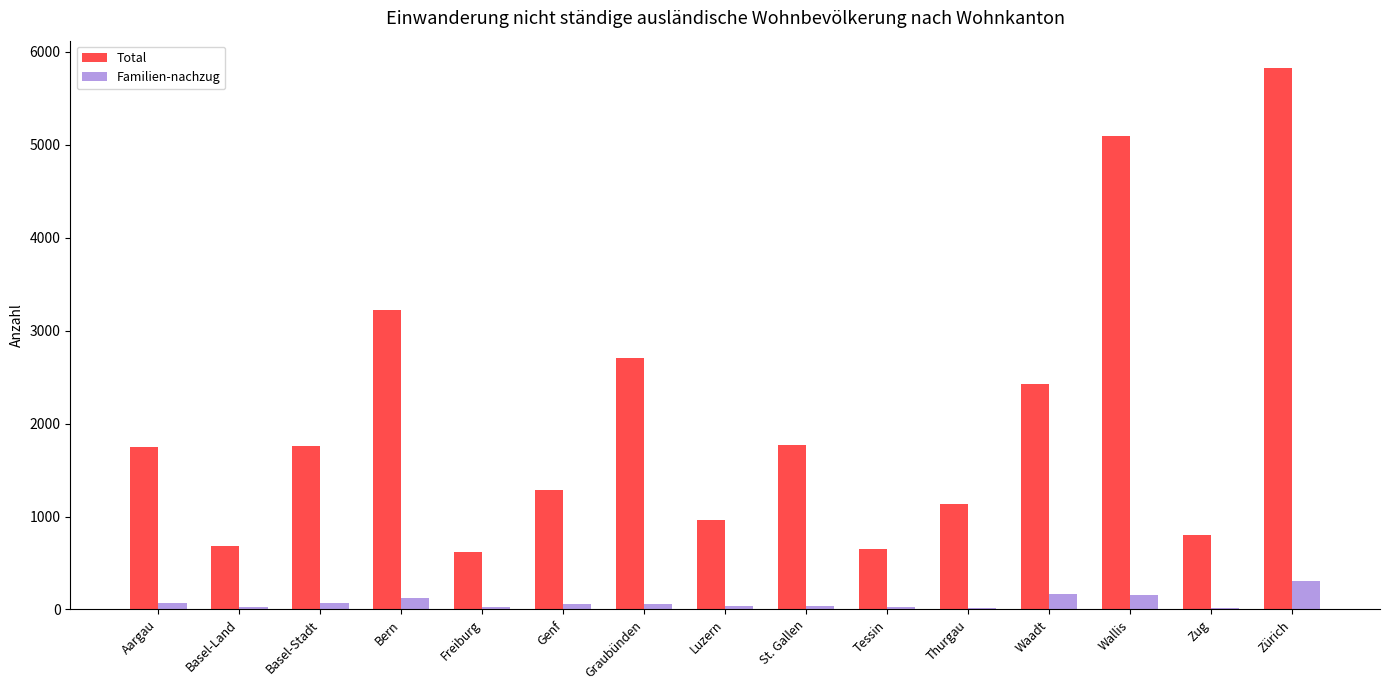

The Total series shows 1852 at Thurgau. True or false?

False